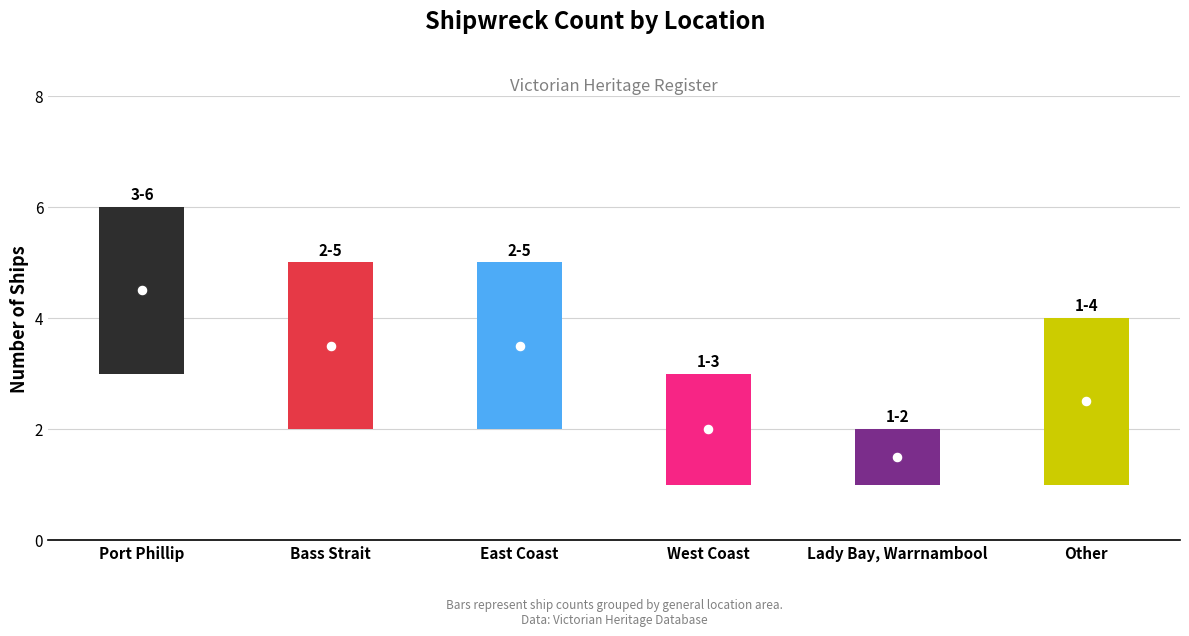

What is the change in value from Lady Bay, Warrnambool to Other?

+2